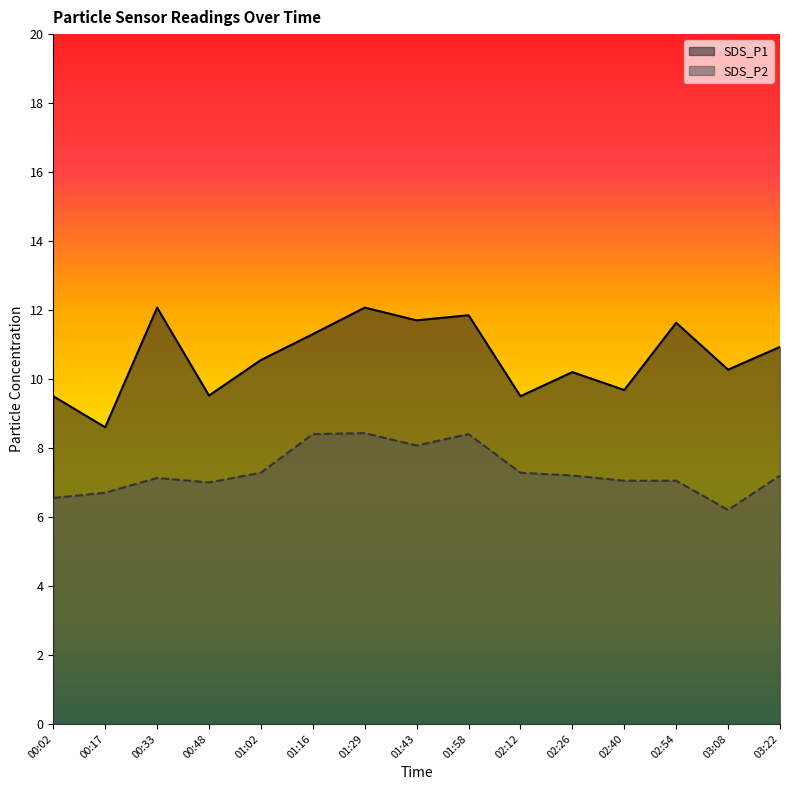

What is the average value of the SDS_P2 series?

7.3